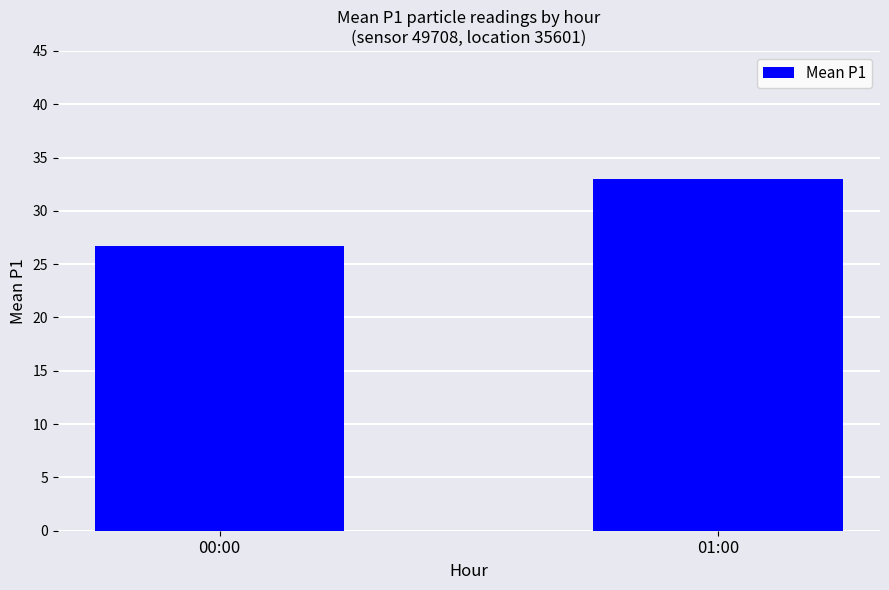

List the labels in order of value, smallest first.

00:00, 01:00